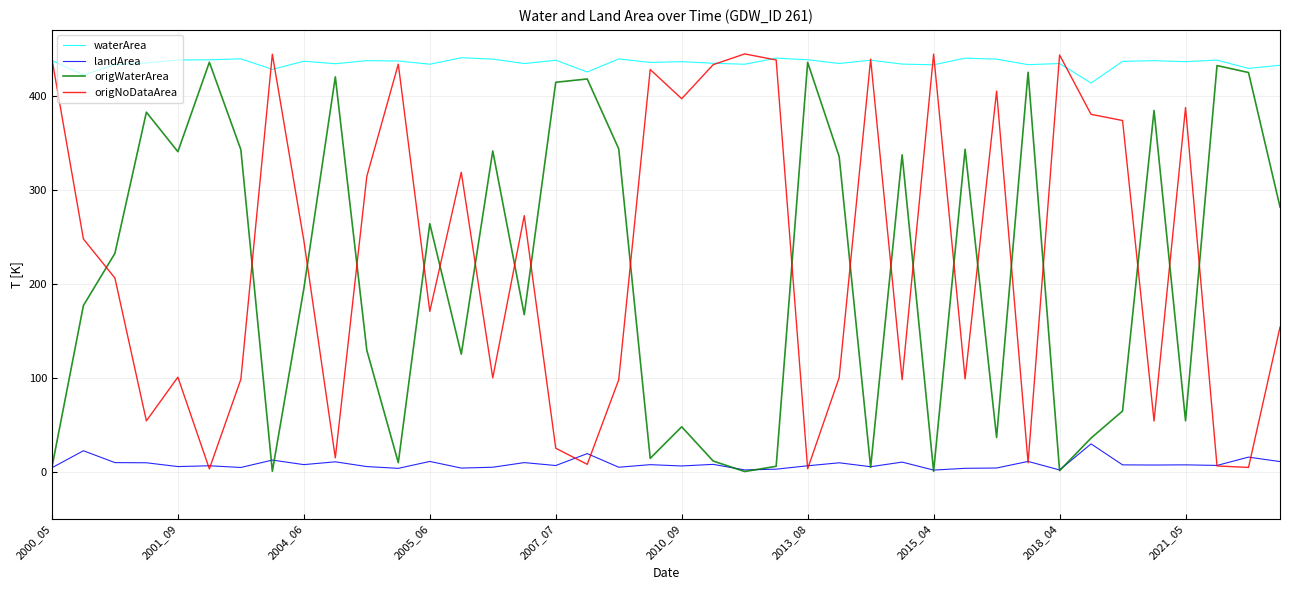

What is the maximum value shown in the chart?

444.5